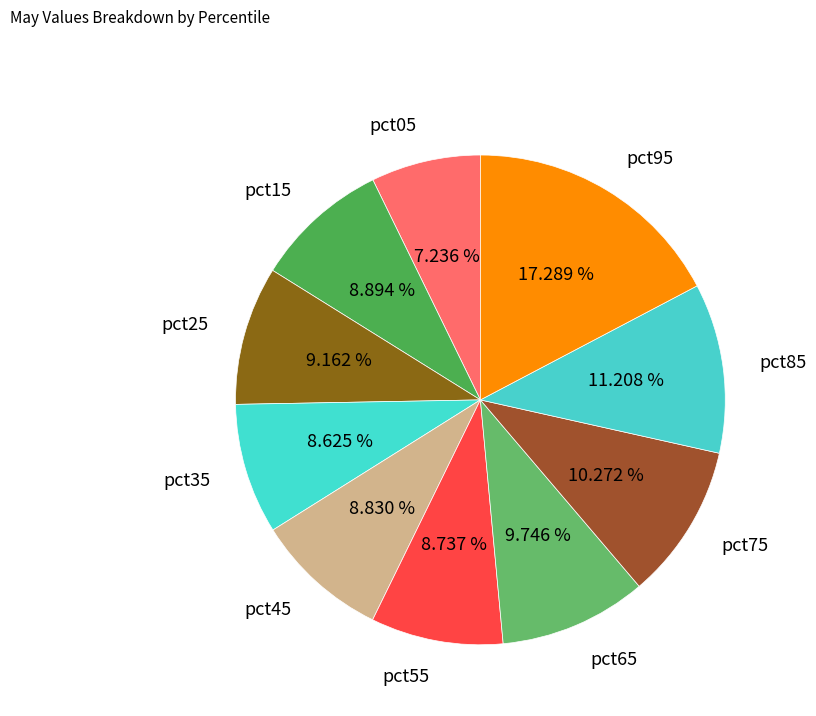

How much of the chart is everything except pct65?

90.3%